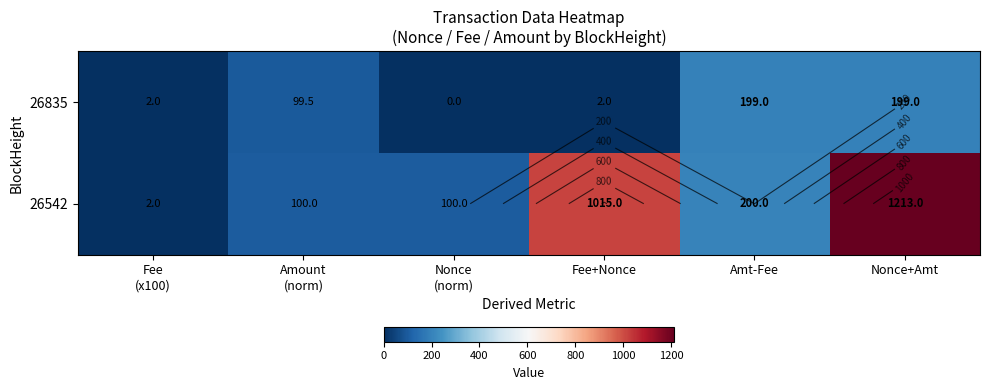

What is the sum of the 26835 values at Amt-Fee and Fee (x100)?

201.0